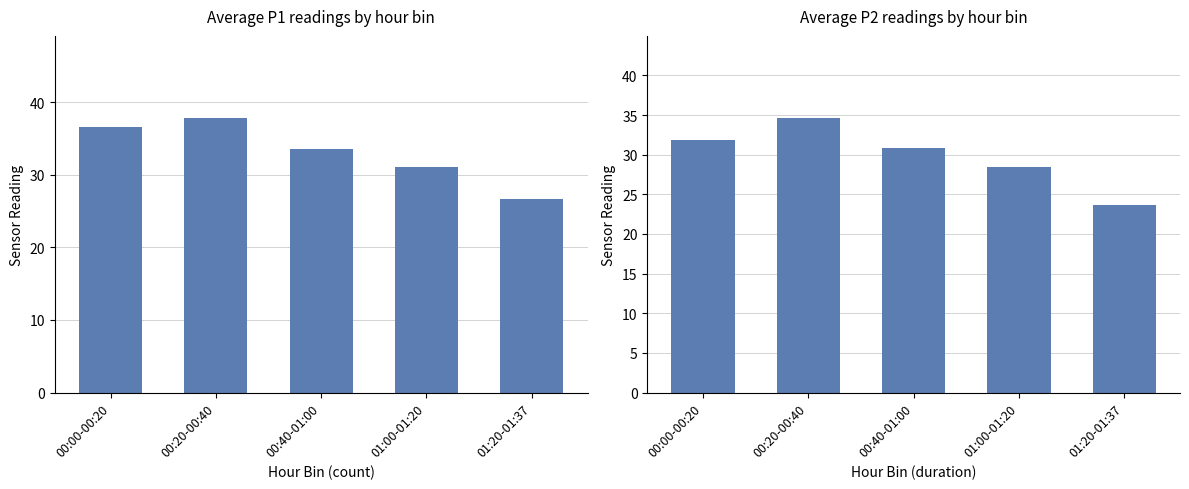

Which series changed the most between 00:20-00:40 and 00:40-01:00?

P1